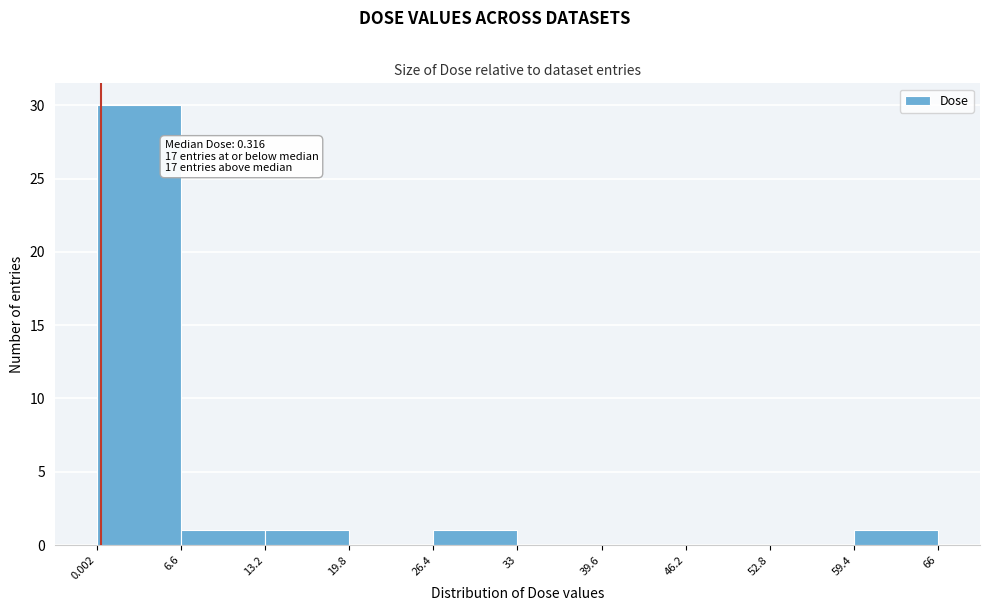

Which range on the x-axis has the tallest bar?

0.002 to 6.6